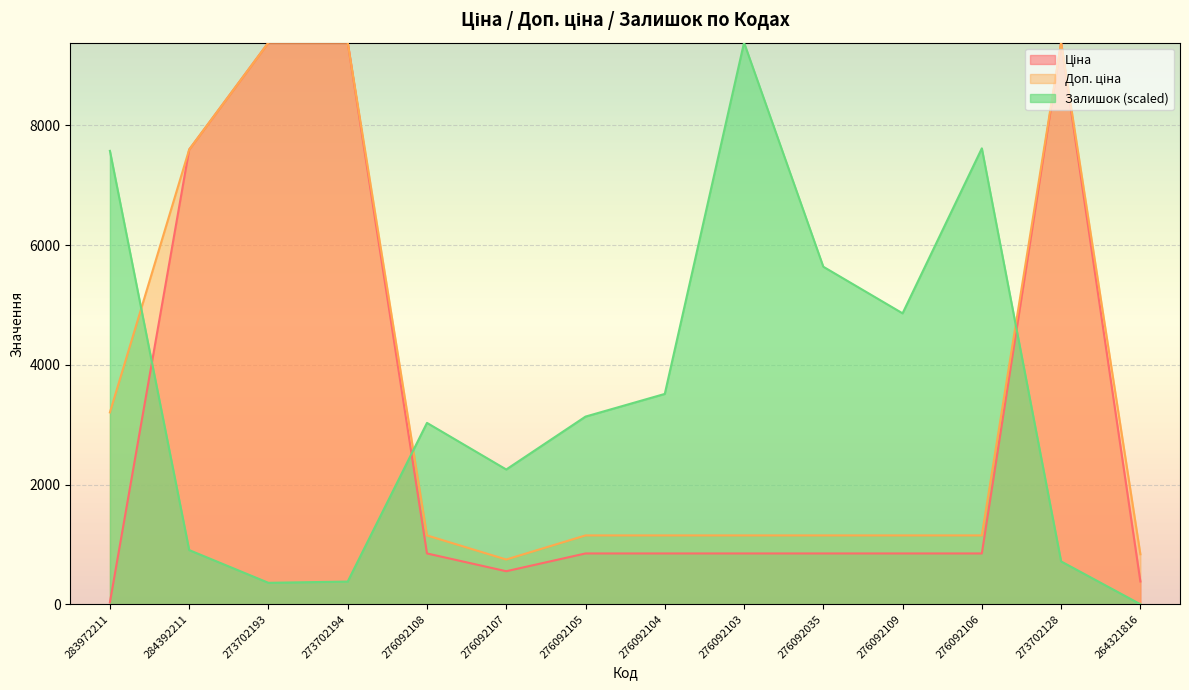

What are all the series names shown in the legend?

Ціна, Доп. ціна, Залишок